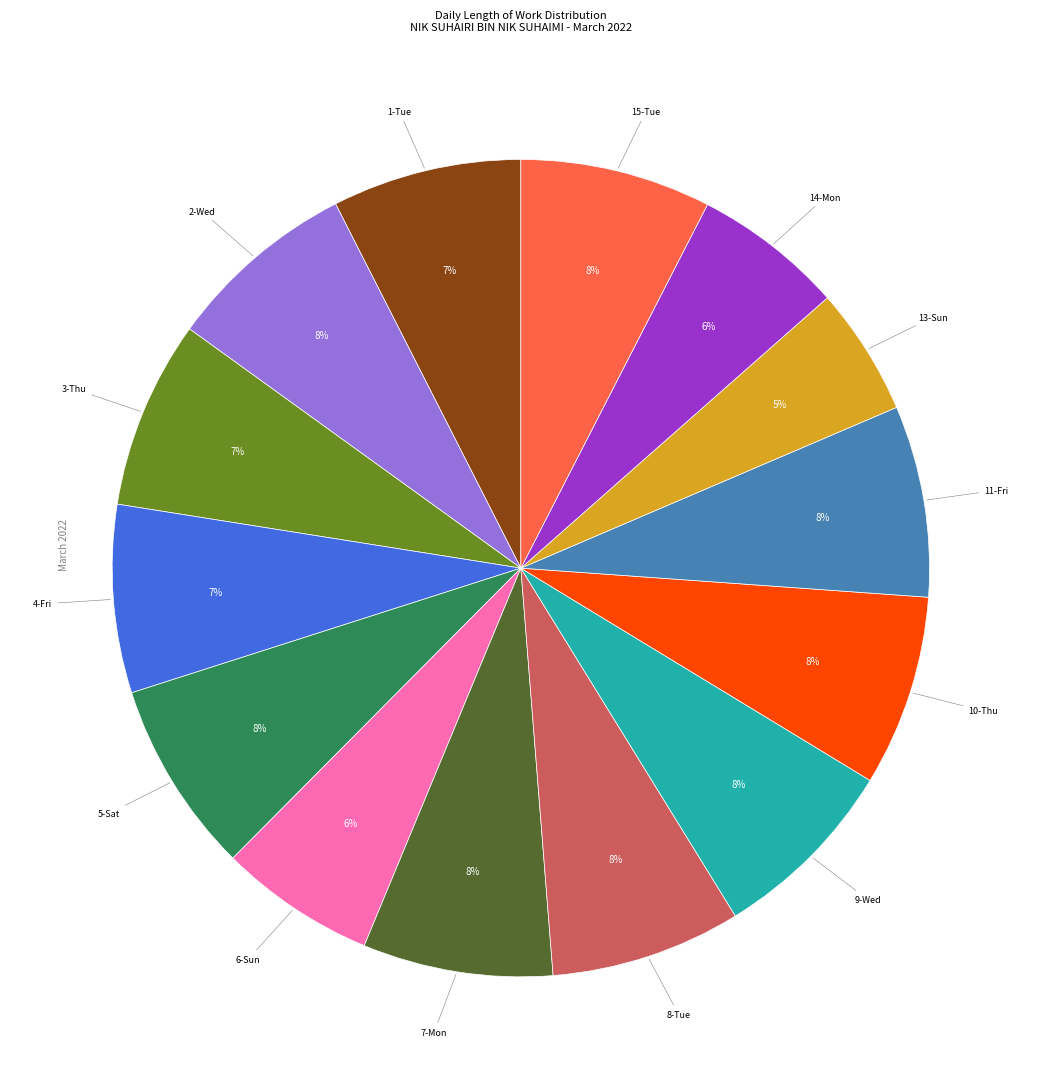

Does any single category account for the majority?

No